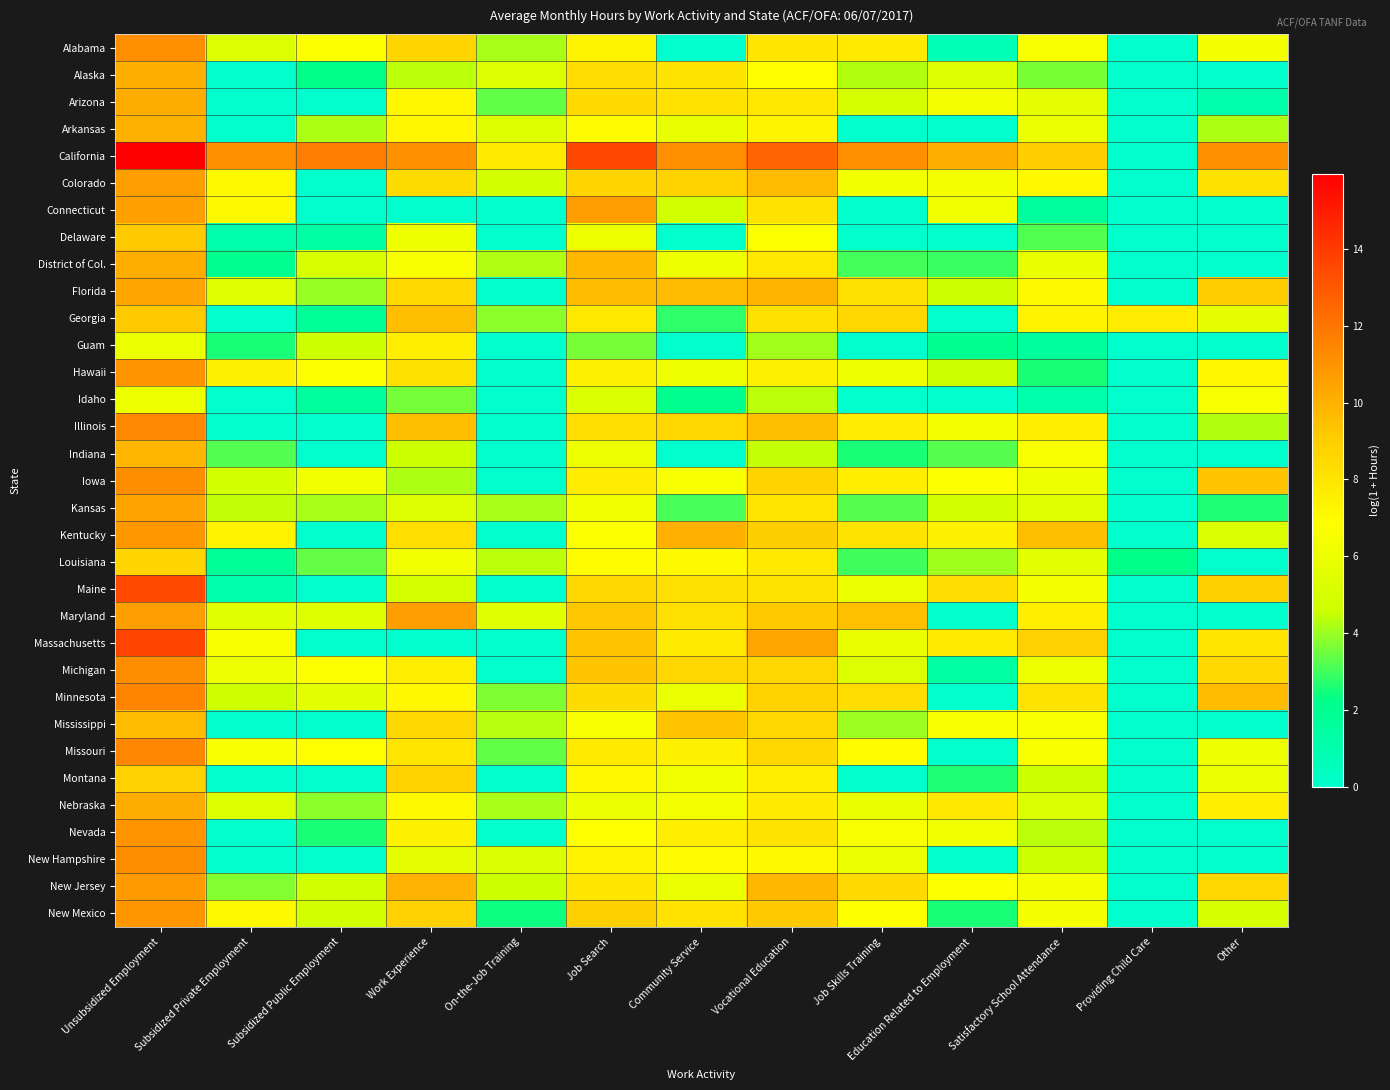

At Vocational Education, list the series in order from smallest to largest.

Guam, Idaho, Indiana, Delaware, Alaska, New Hampshire, Arkansas, Hawaii, Montana, Nebraska, Louisiana, District of Col., Arizona, Kansas, Alabama, Nevada, Maine, Connecticut, Georgia, Missouri, Michigan, Mississippi, Iowa, Minnesota, Kentucky, New Mexico, Maryland, Illinois, Colorado, New Jersey, Florida, Massachusetts, California